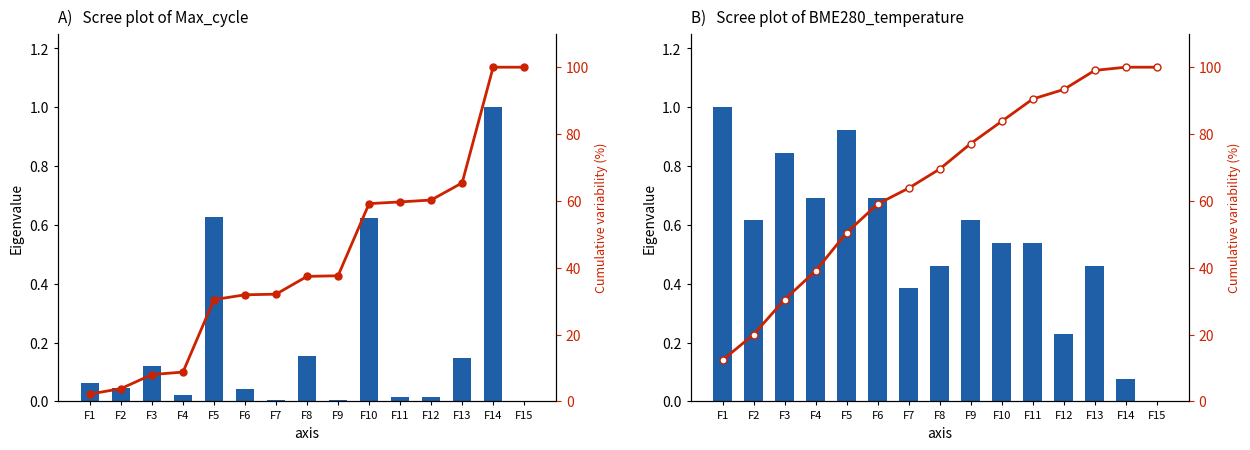

Which series has the widest spread of values?

Cumulative variability (%)